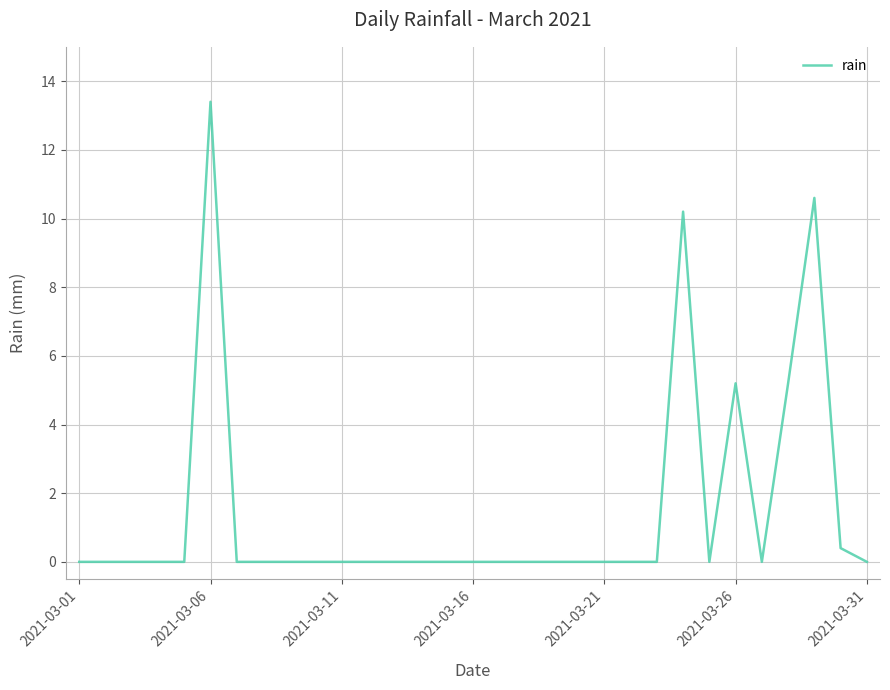

What is the difference between the maximum and minimum values?

13.4